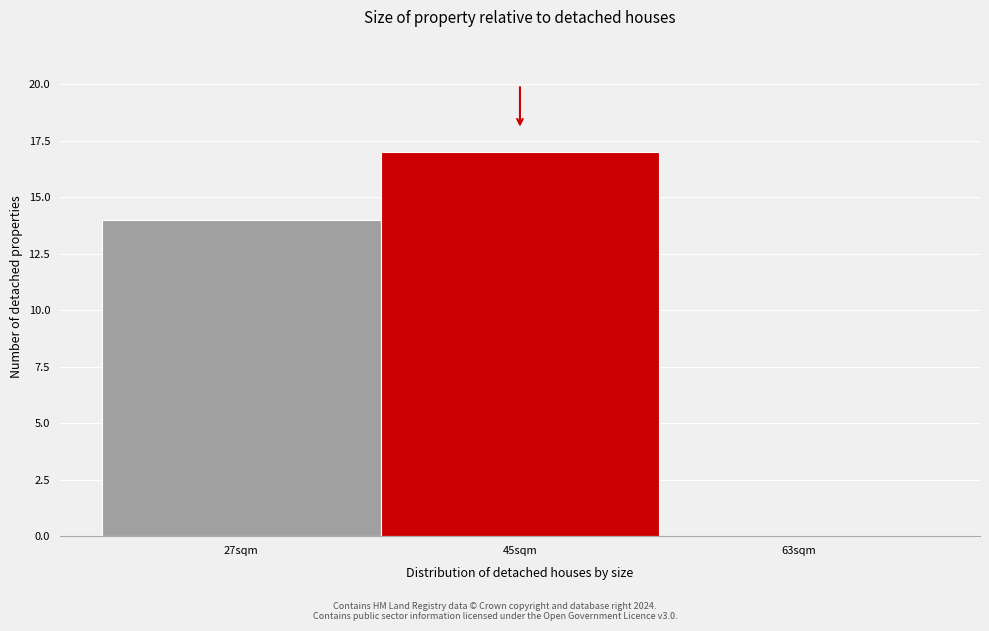

Reading right to left, list all the values displayed in this chart.

63sqm=0	45sqm=17	27sqm=14